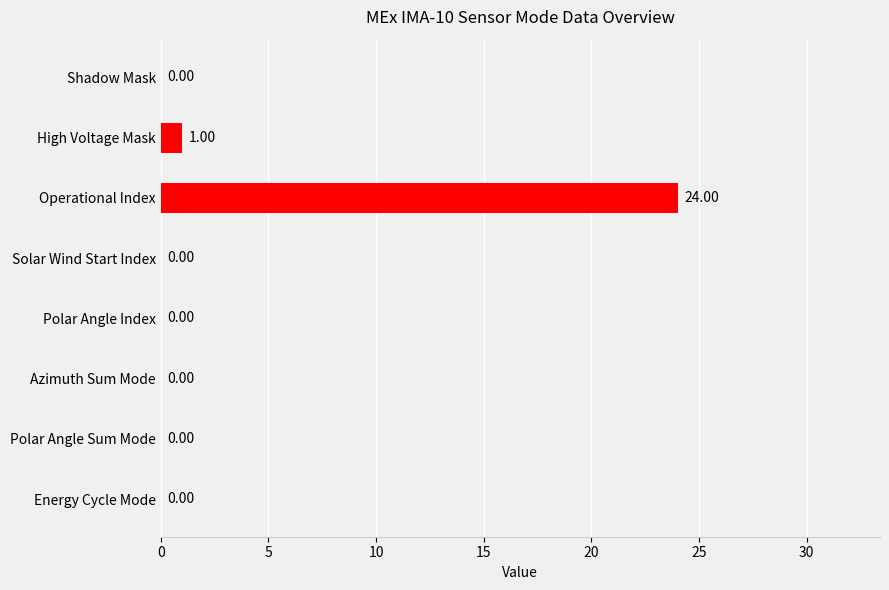

What is the sum of all values?

25